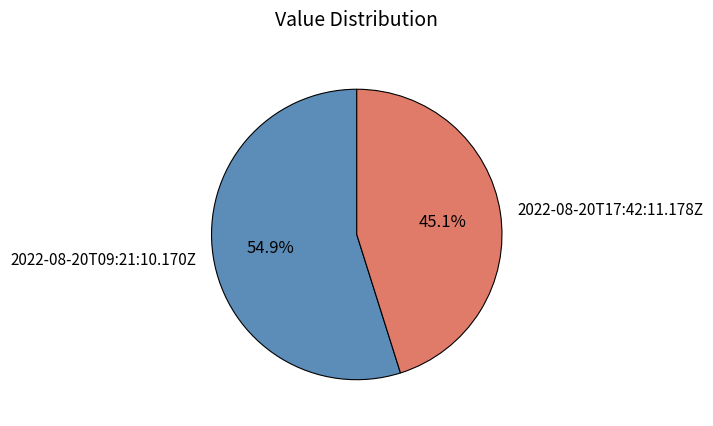

Which category accounts for the majority?

2022-08-20T09:21:10.170Z